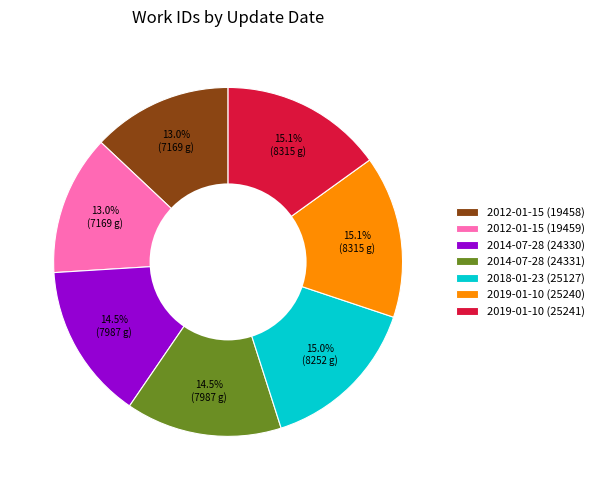

What is the total percentage of 2014-07-28 (24330) and 2019-01-10 (25241)?

29.5%